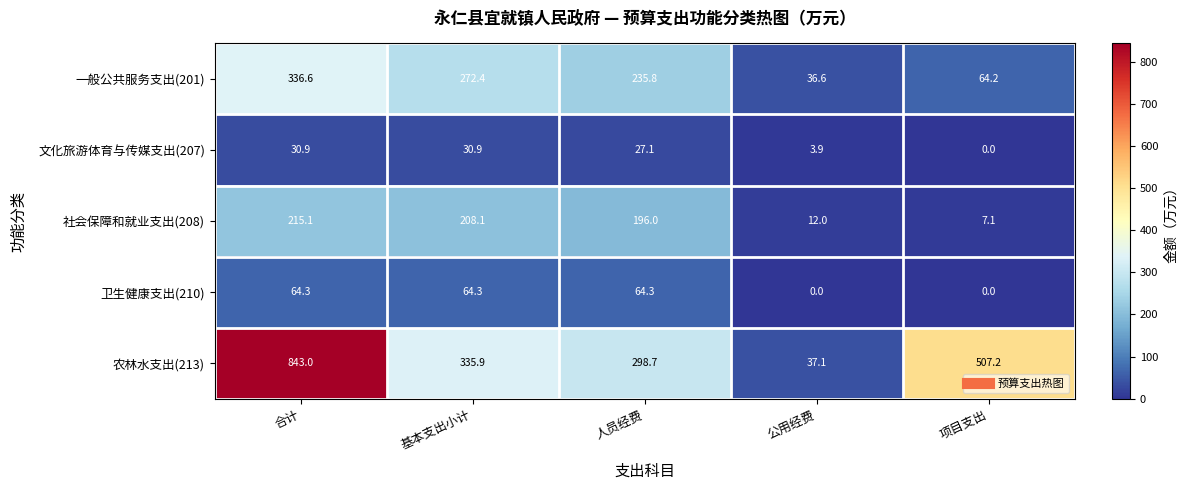

List the labels in order of 农林水支出(213) value, smallest first.

公用经费, 人员经费, 基本支出小计, 项目支出, 合计